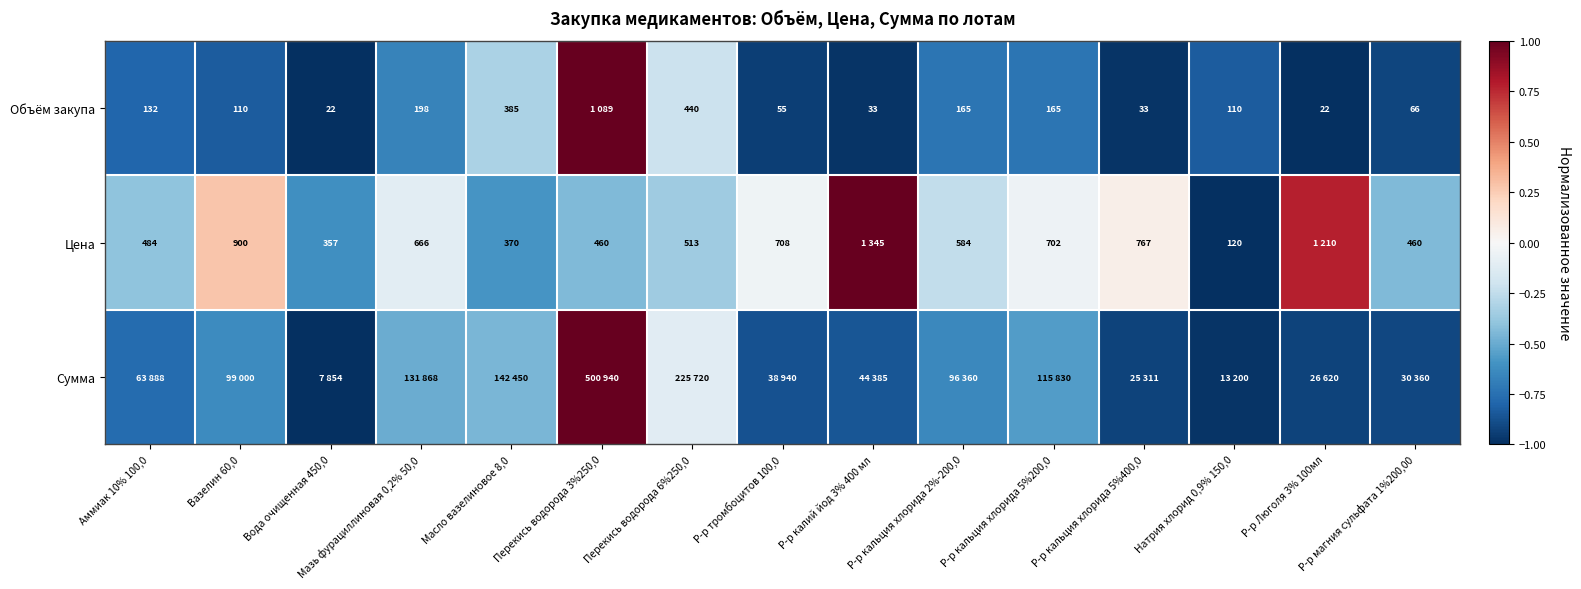

What is the difference between the maximum and minimum values in the Объём закупа series?

2.0